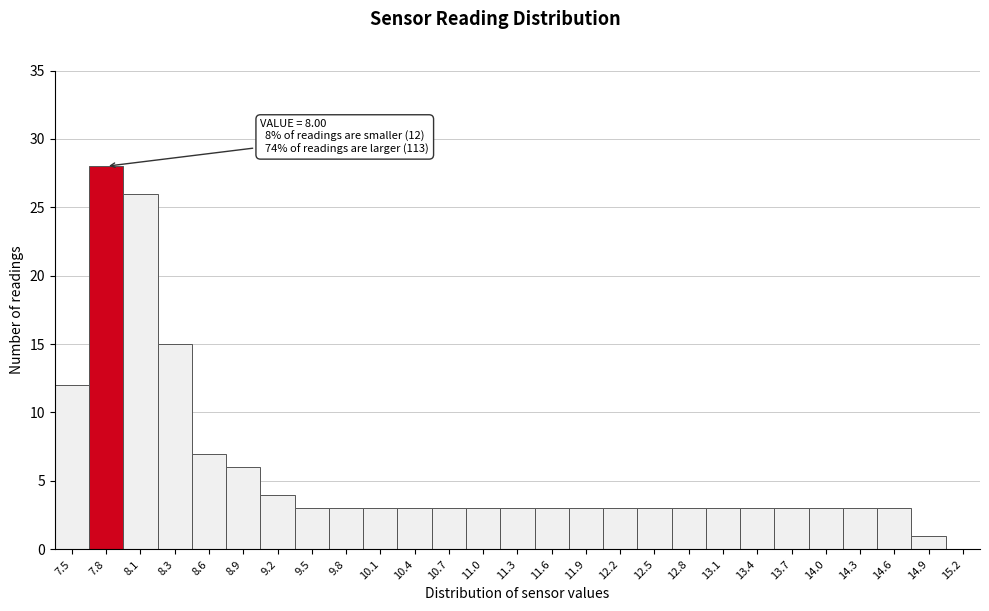

Reading left to right, transcribe all the data shown in this chart.

7.5=12	7.8=28	8.1=26	8.3=15	8.6=7	8.9=6	9.2=4	9.5=3	9.8=3	10.1=3	10.4=3	10.7=3	11.0=3	11.3=3	11.6=3	11.9=3	12.2=3	12.5=3	12.8=3	13.1=3	13.4=3	13.7=3	14.0=3	14.3=3	14.6=3	14.9=1	15.2=0